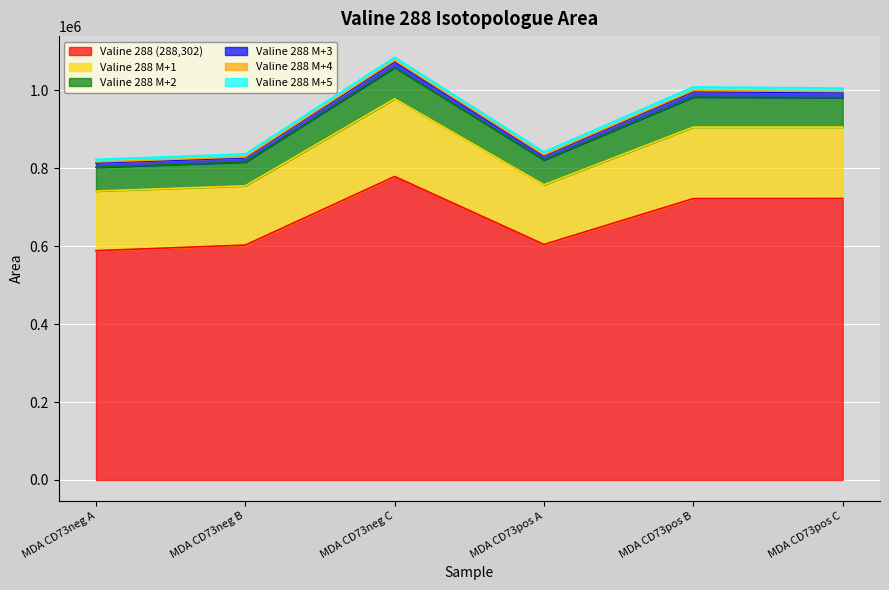

At which label is Valine 288 M+1 closest to 859857?

MDA CD73pos C